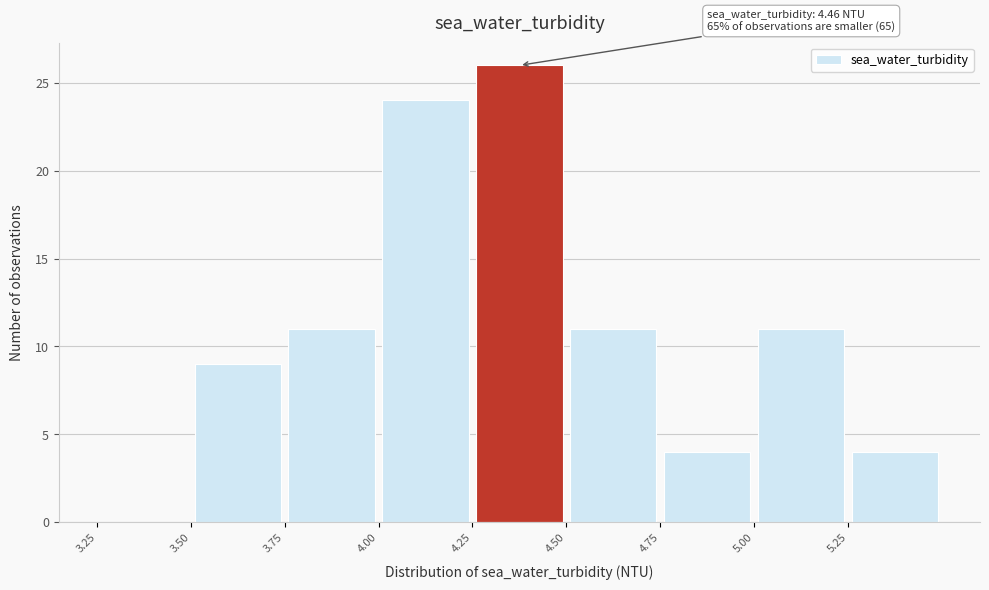

Which range on the x-axis has the tallest bar?

4.25 to 4.50